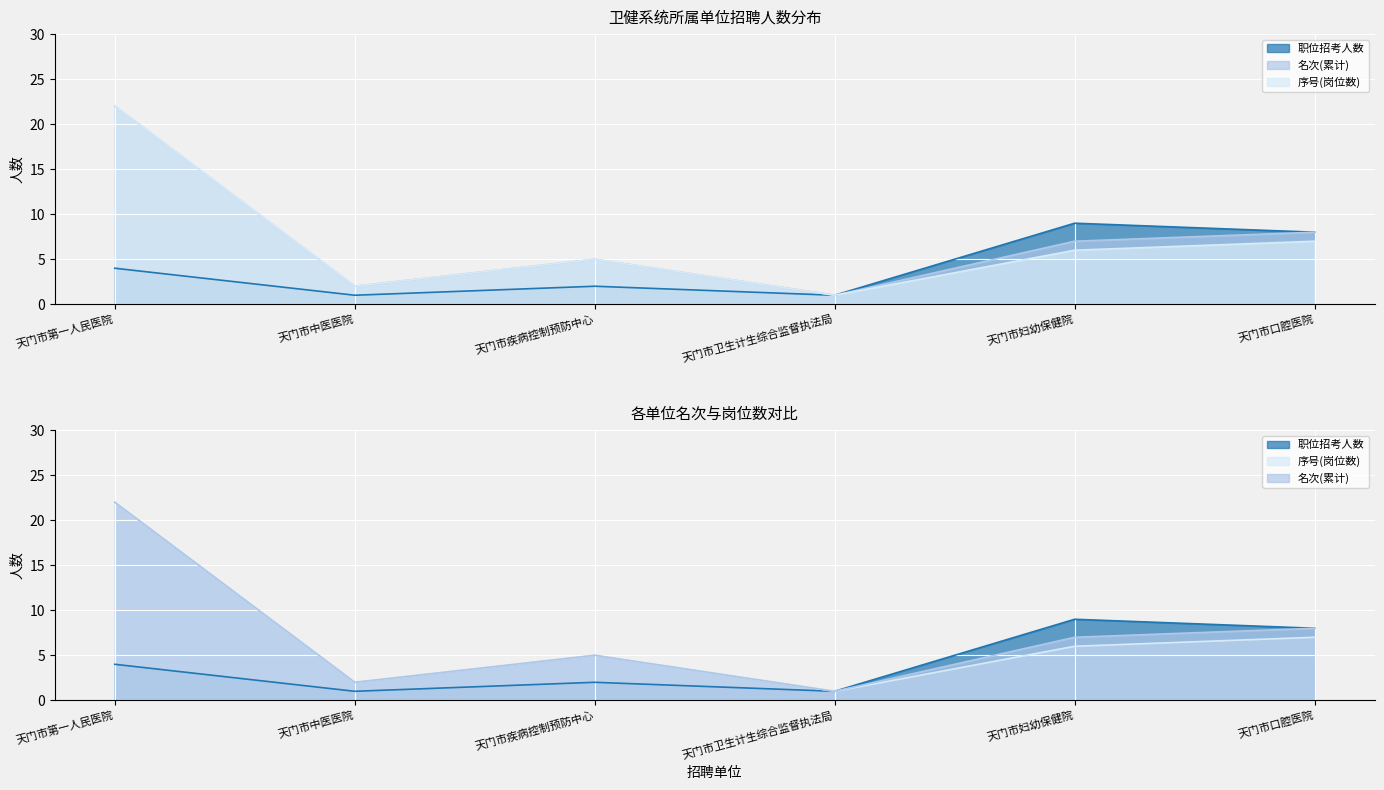

What is the maximum value for 职位招考人数?

9